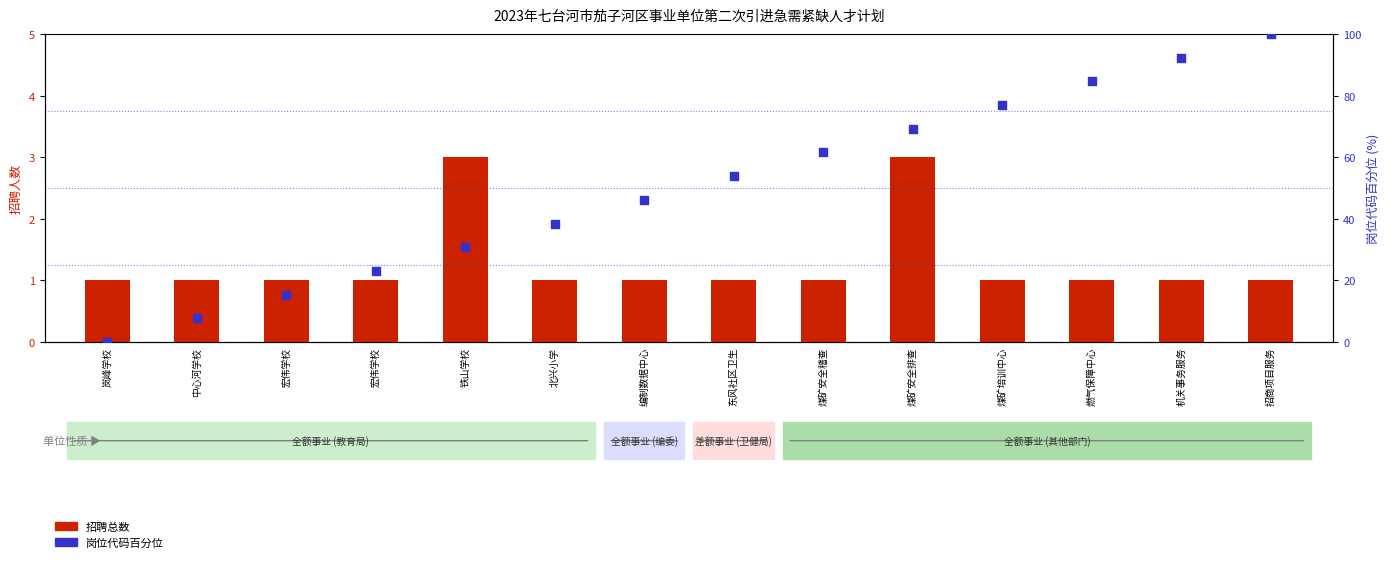

At which category is the sum across all series the highest?

招商项目服务